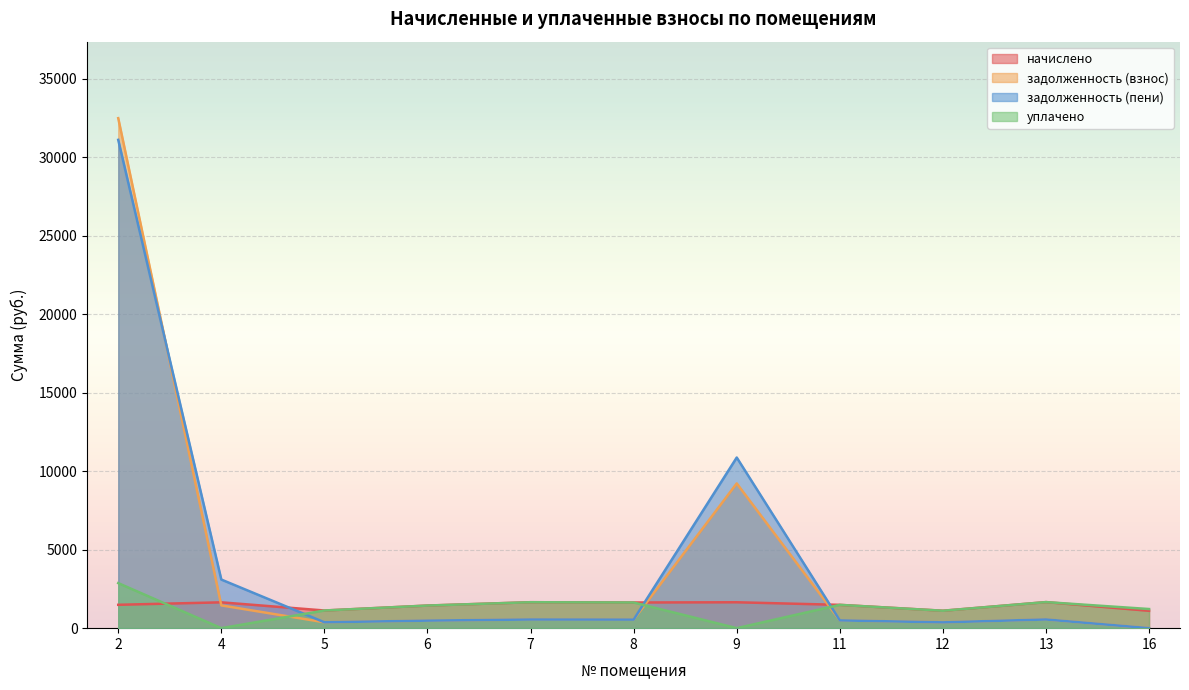

At which label does уплачено reach its minimum?

4